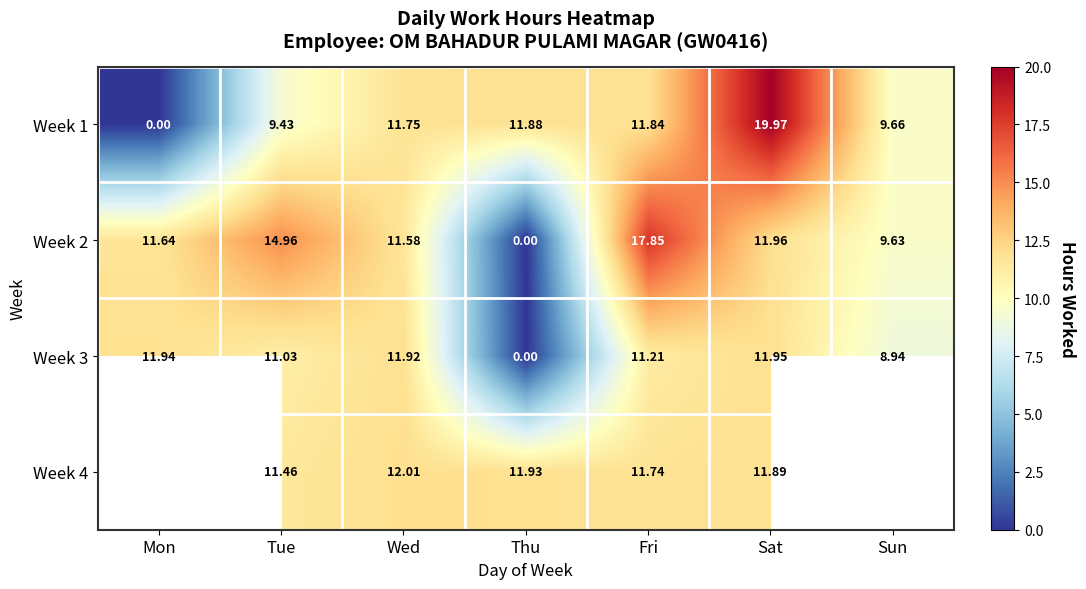

What is the difference between the maximum and second lowest values in the Week 3 series?

3.0